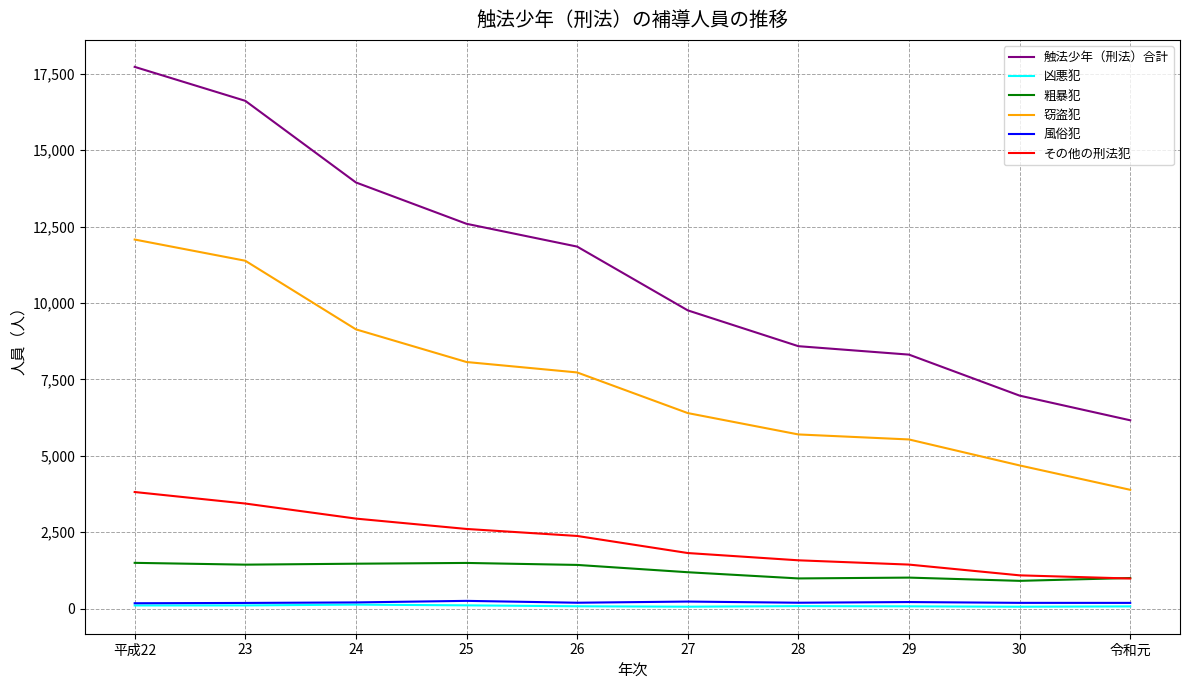

Between 25 and 29, which series saw the biggest shift?

触法少年（刑法）合計